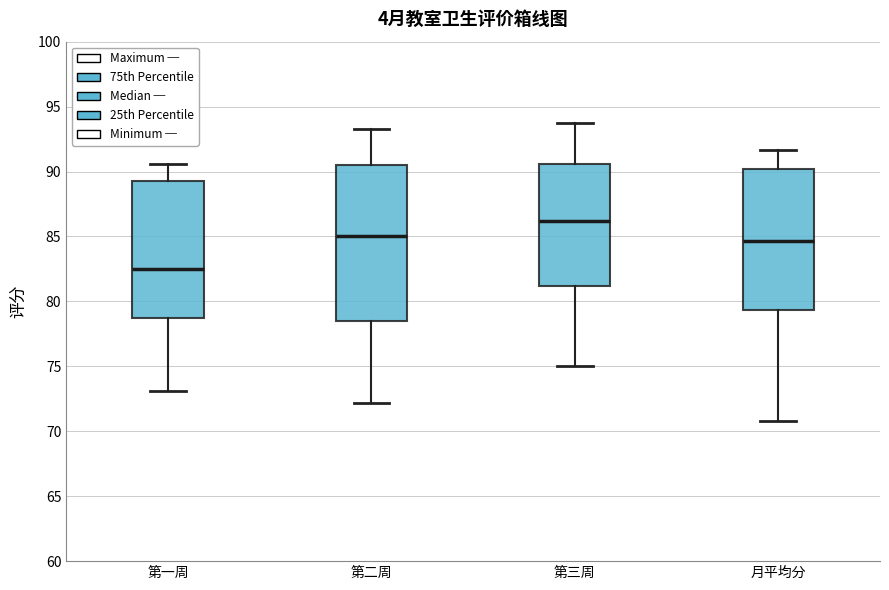

Reading left to right, transcribe this box plot: for each box, give where its median line is, the range the box spans, and where its two whiskers end, as read against the y-axis. The values are not printed on the chart, so give them approximately, as read against the axis.

第一周: median 82.5, box 78.5 to 89.5, whiskers 73.0 to 90.5
第二周: median 85.0, box 78.5 to 90.5, whiskers 72.0 to 93.5
第三周: median 86.0, box 81.0 to 90.5, whiskers 75.0 to 93.5
月平均分: median 84.5, box 79.5 to 90.0, whiskers 71.0 to 91.5